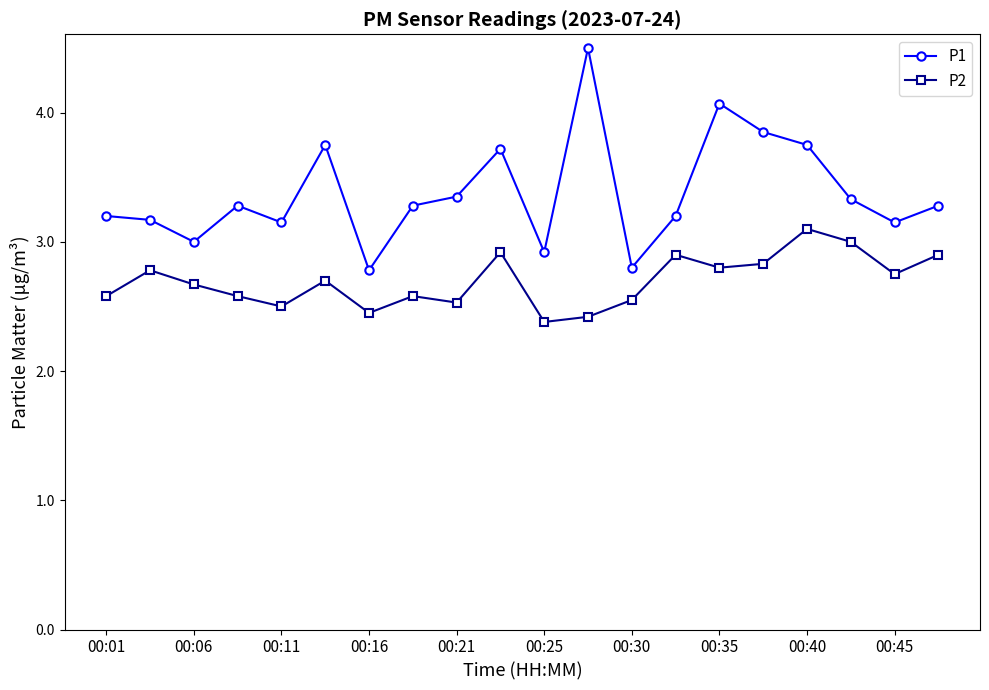

True or false: P1 and P2 intersect in this chart.

False